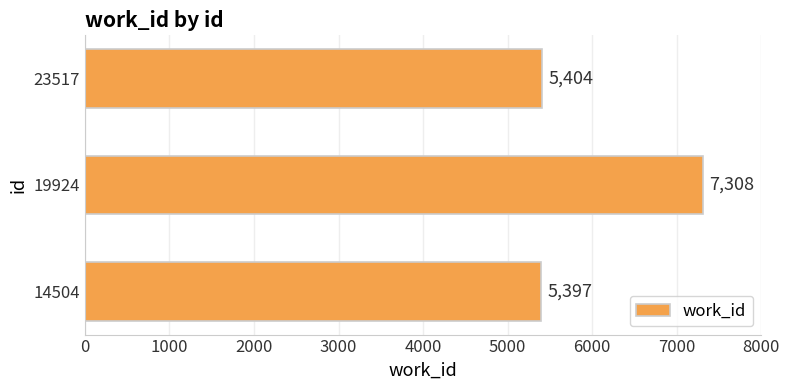

At which label is the value closest to 6352?

23517